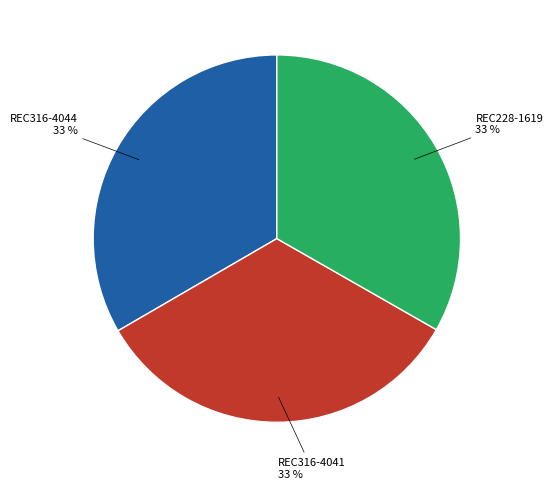

Count the number of slices in the pie.

3